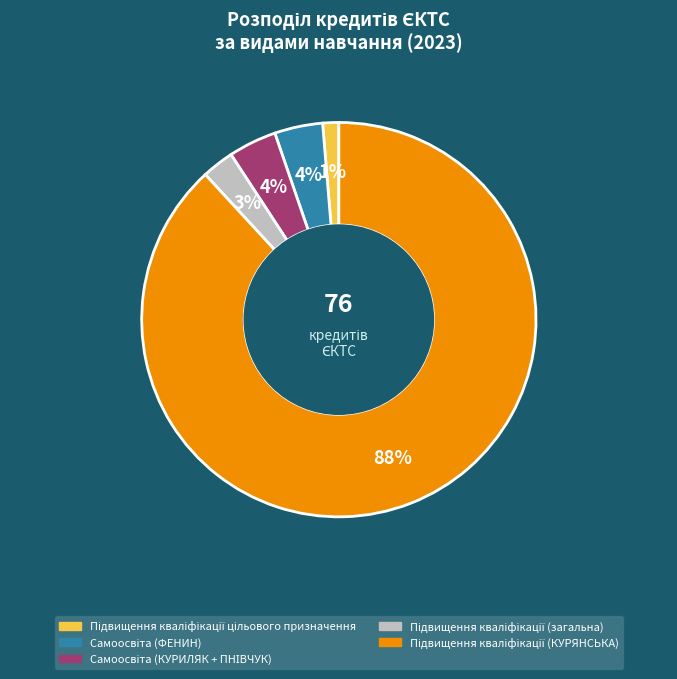

Does any single category account for the majority?

Yes